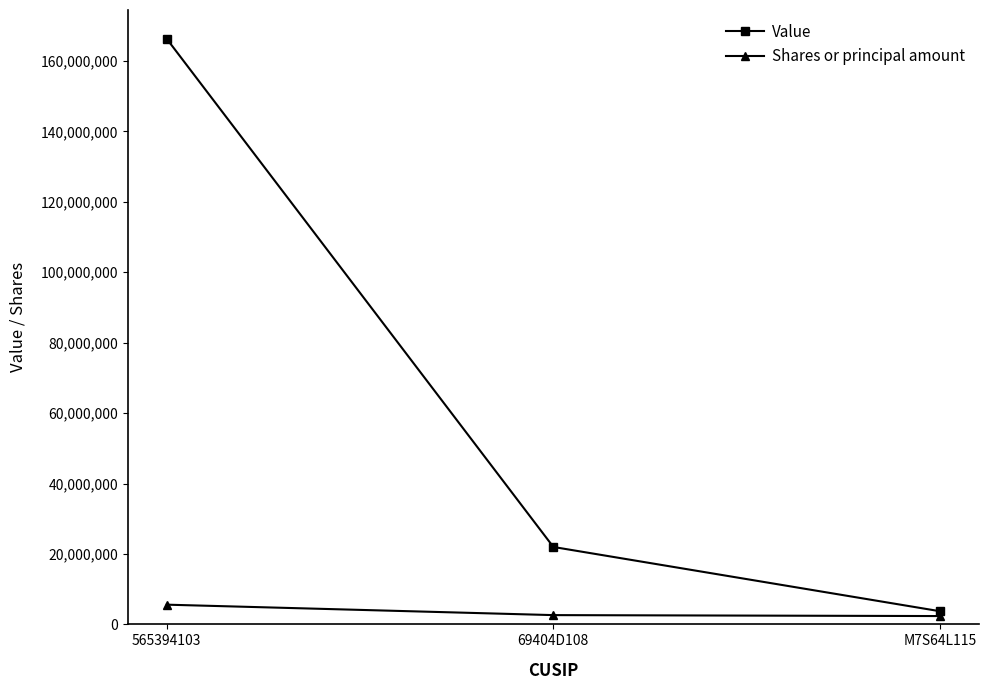

List the series in order of their overall mean, lowest first.

Shares or principal amount, Value